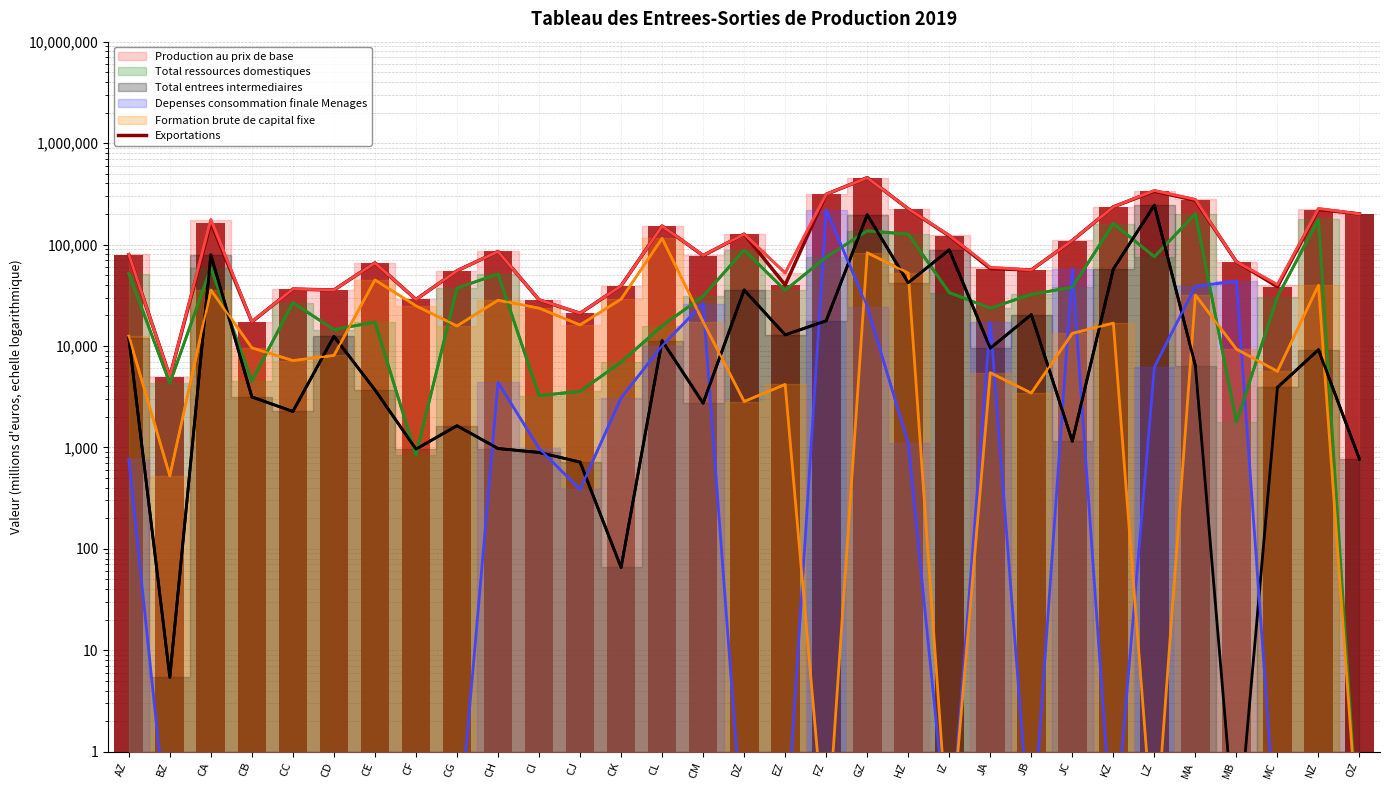

How many data points does each series have?

31